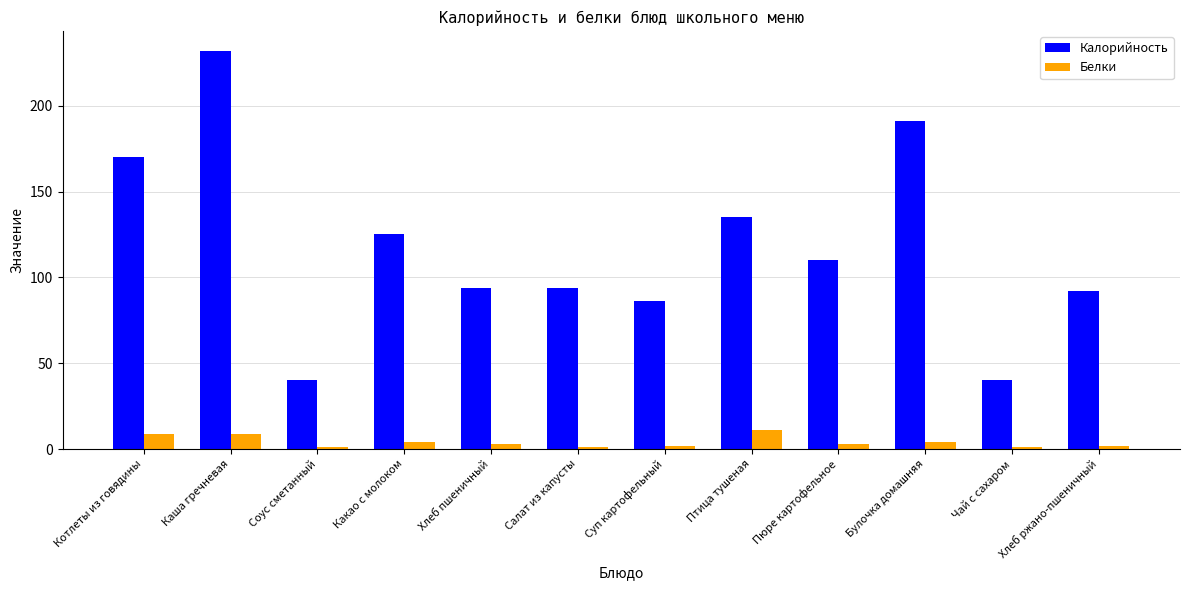

Which series changed the most between Котлеты из говядины and Какао с молоком?

Калорийность